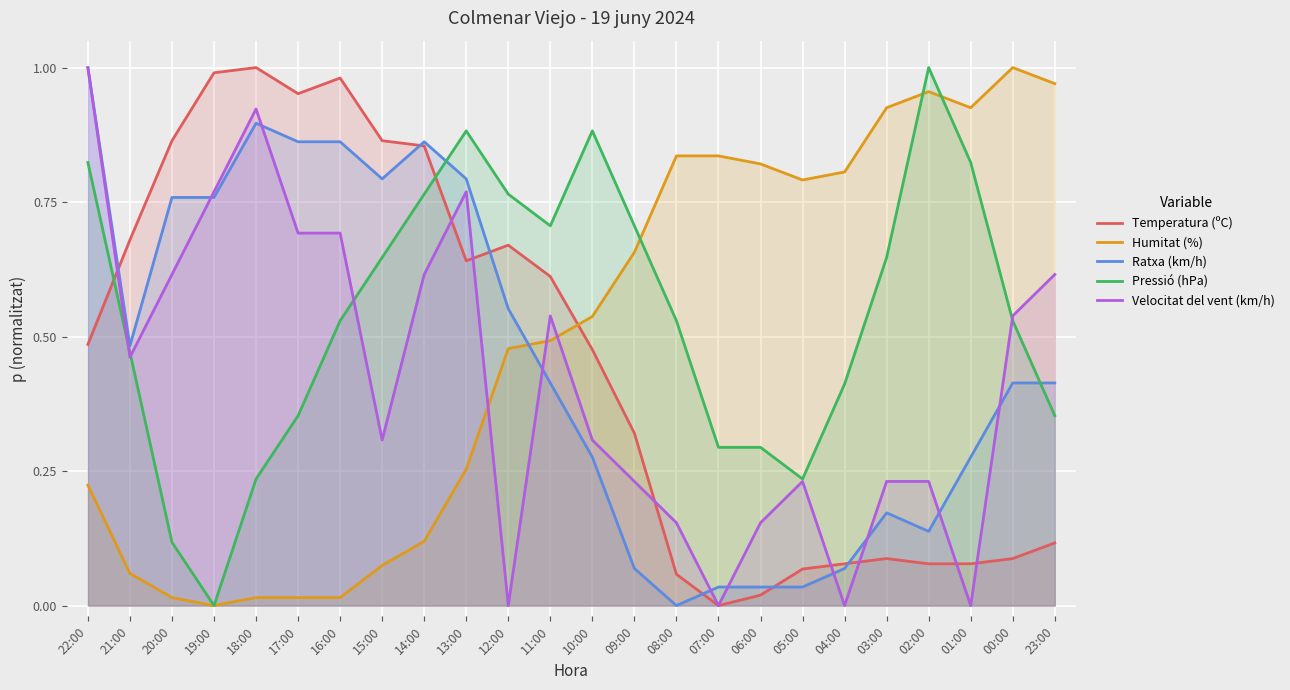

True or false: Velocitat del vent (km/h) has more than 2 points higher than both neighbors.

True